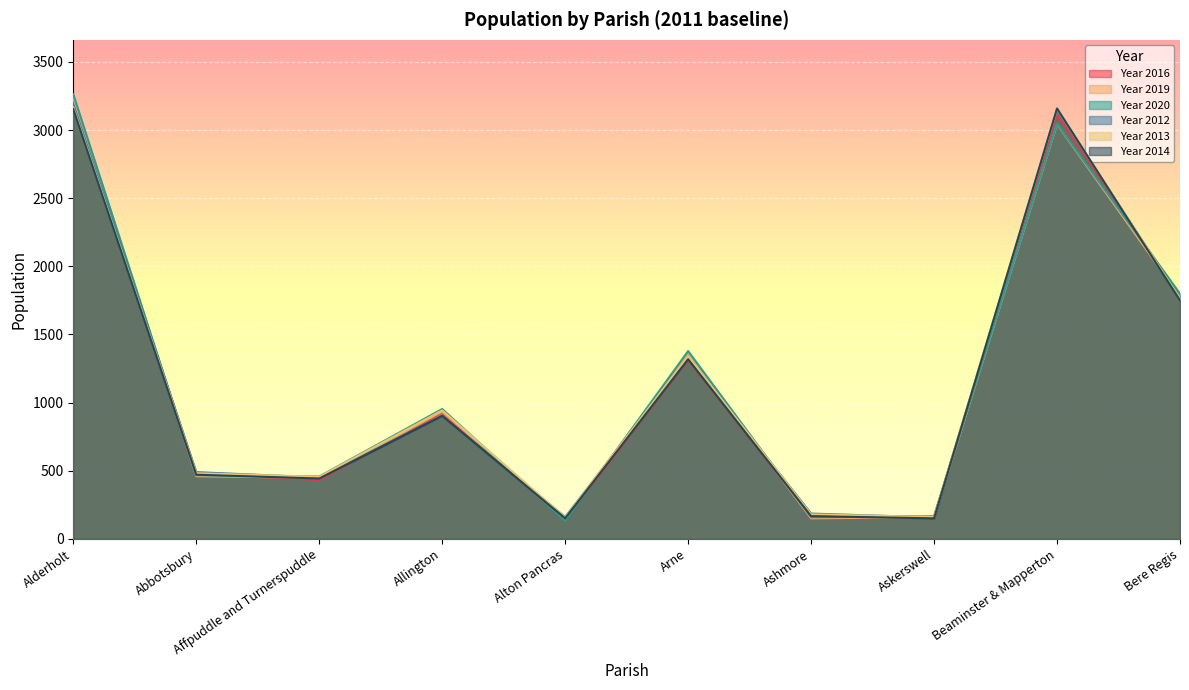

Where is the first local maximum for Year 2013?

Allington